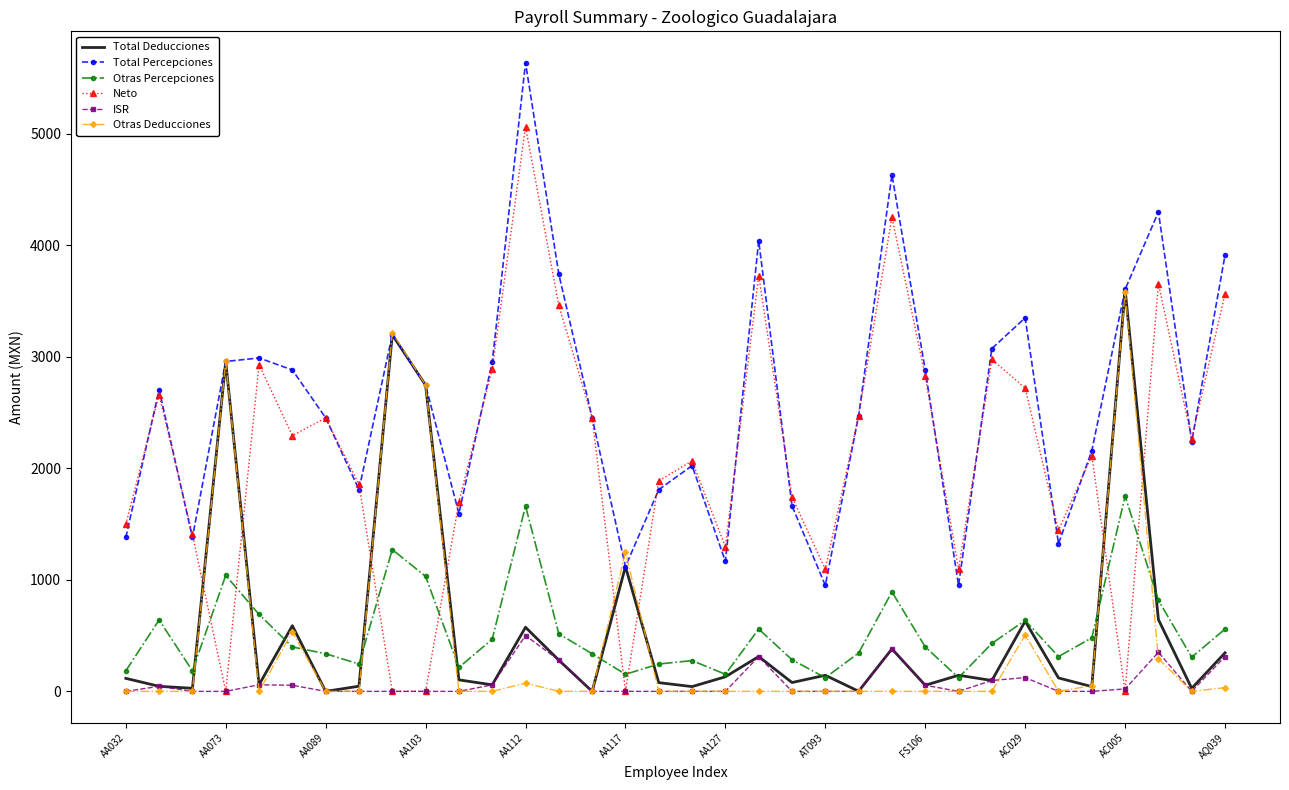

What is the highest value of the ISR series?

500.6